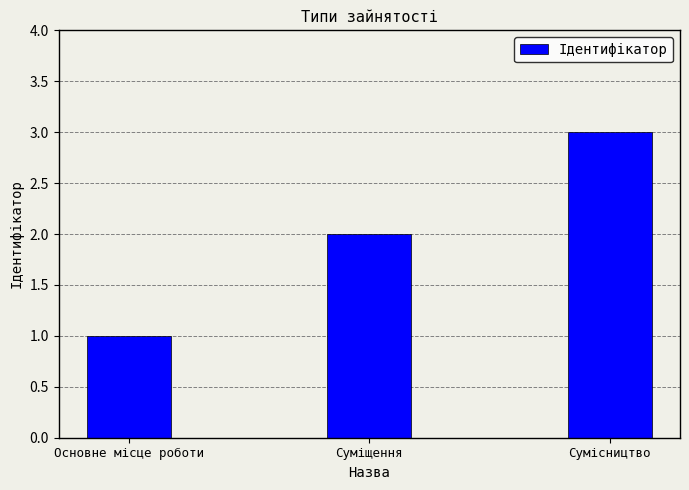

The value at Основне місце роботи is 1. True or false?

True